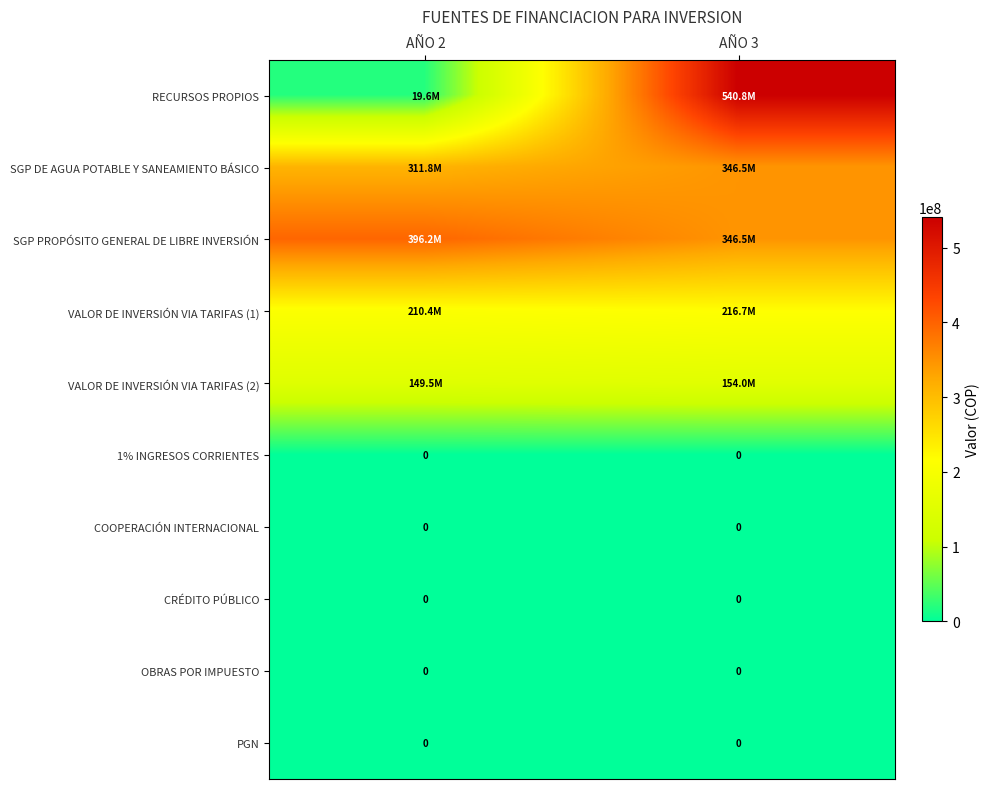

Is it true that 1% INGRESOS CORRIENTES equals 0 at AÑO 2?

True